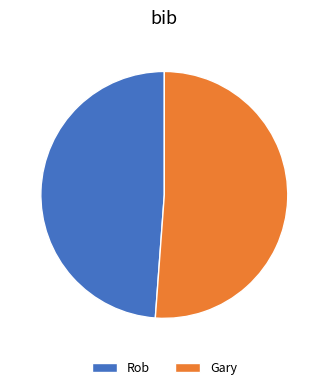

Is it true that Rob is 49% of the pie?

True